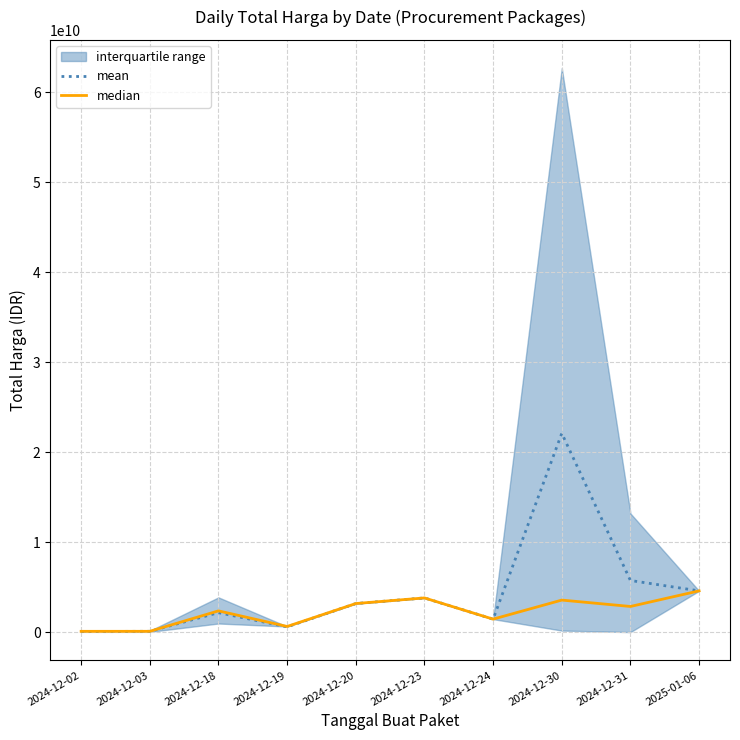

True or false: median and mean intersect in this chart.

False